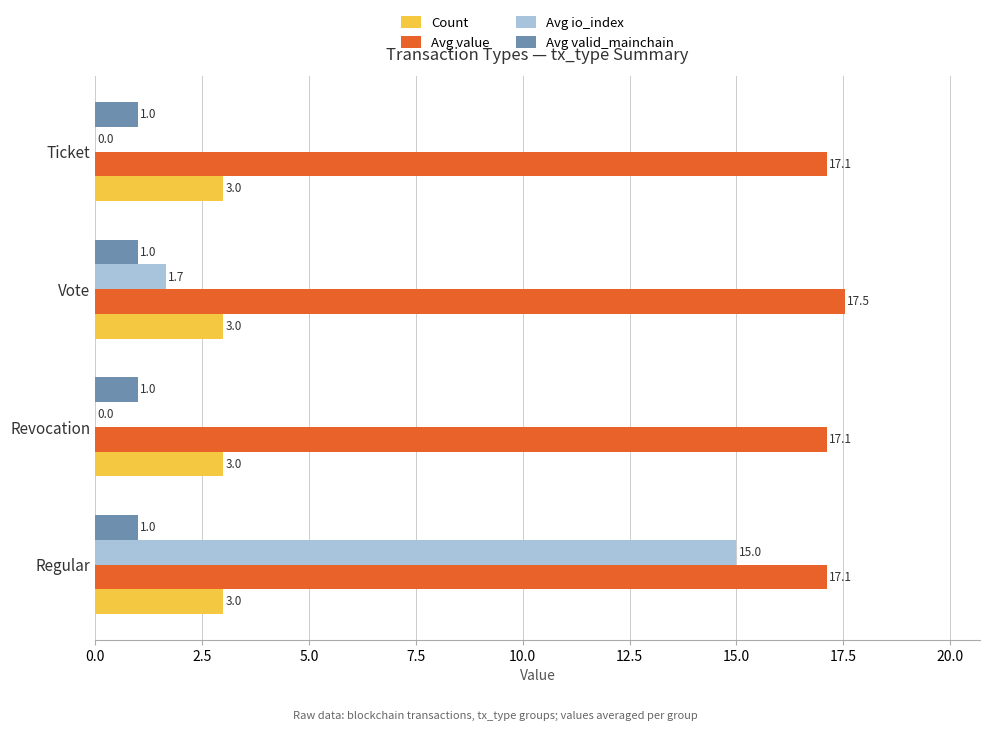

Is it true that Avg value equals 6.8 at Vote?

False